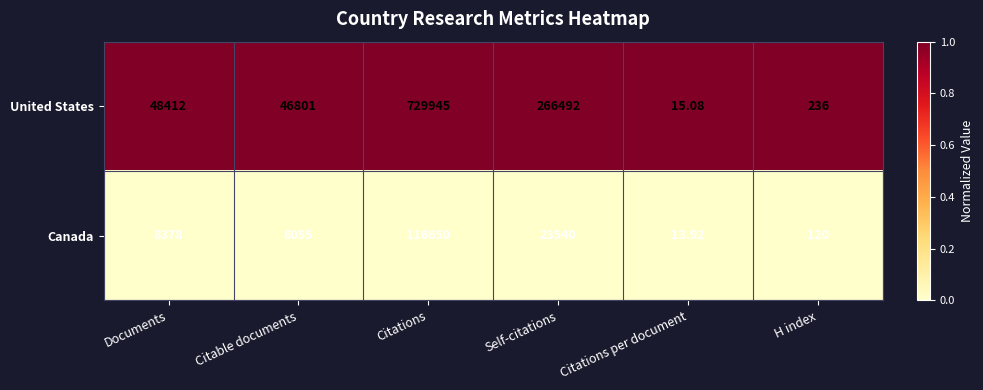

Which series has the largest total across all categories?

United States